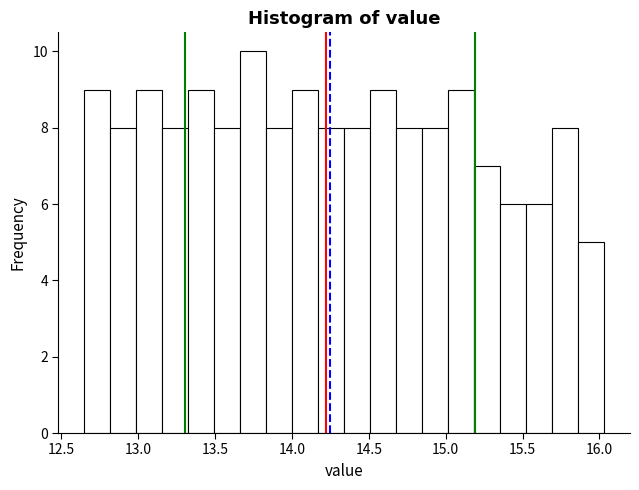

Read against the x-axis, roughly where is the centre of the tallest bar?

13.75